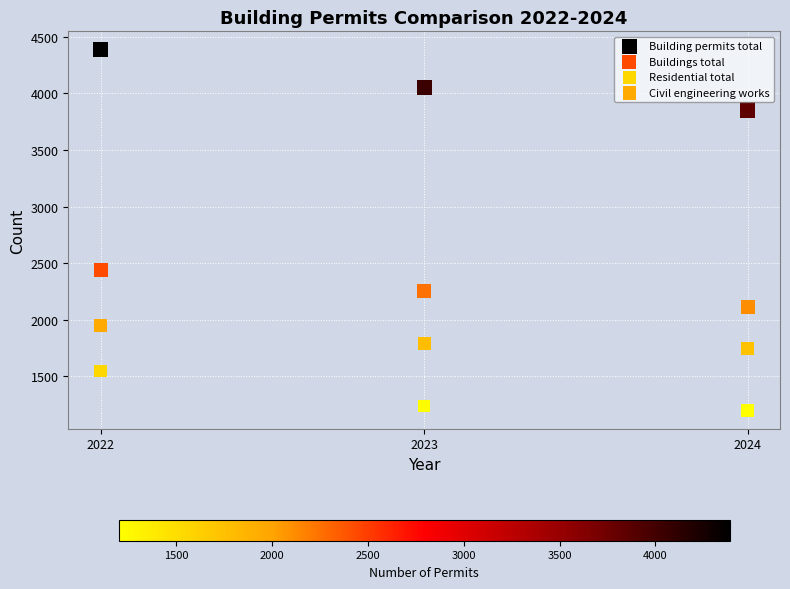

Across all data points, what is the average X value?

2023